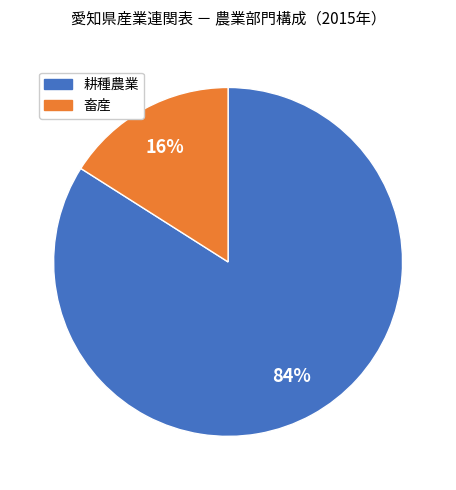

Does 耕種農業 account for over 50% of the chart?

Yes